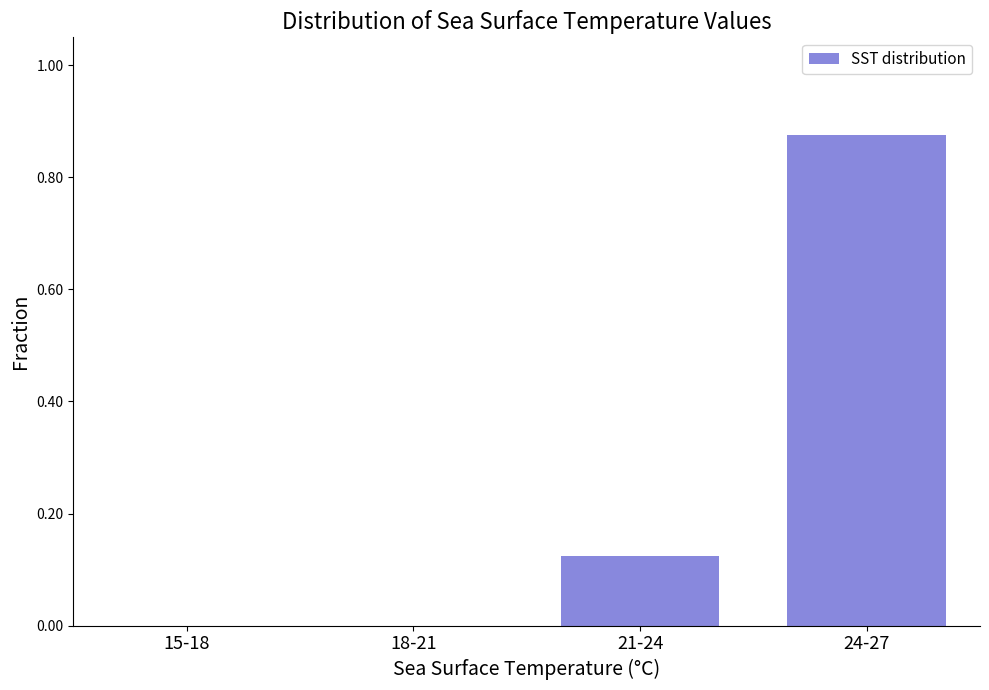

The chart shows a value of 0.0 at 15-18. True or false?

True